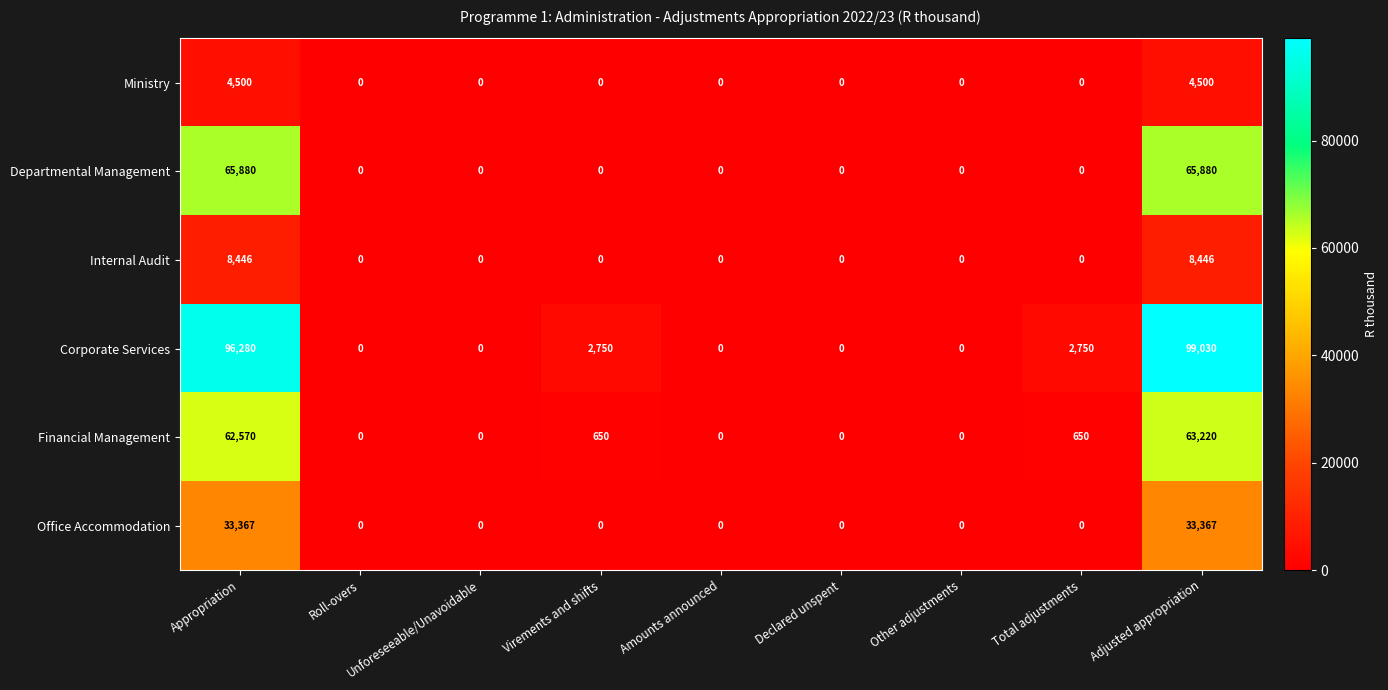

What is the highest value of the Corporate Services series?

99030